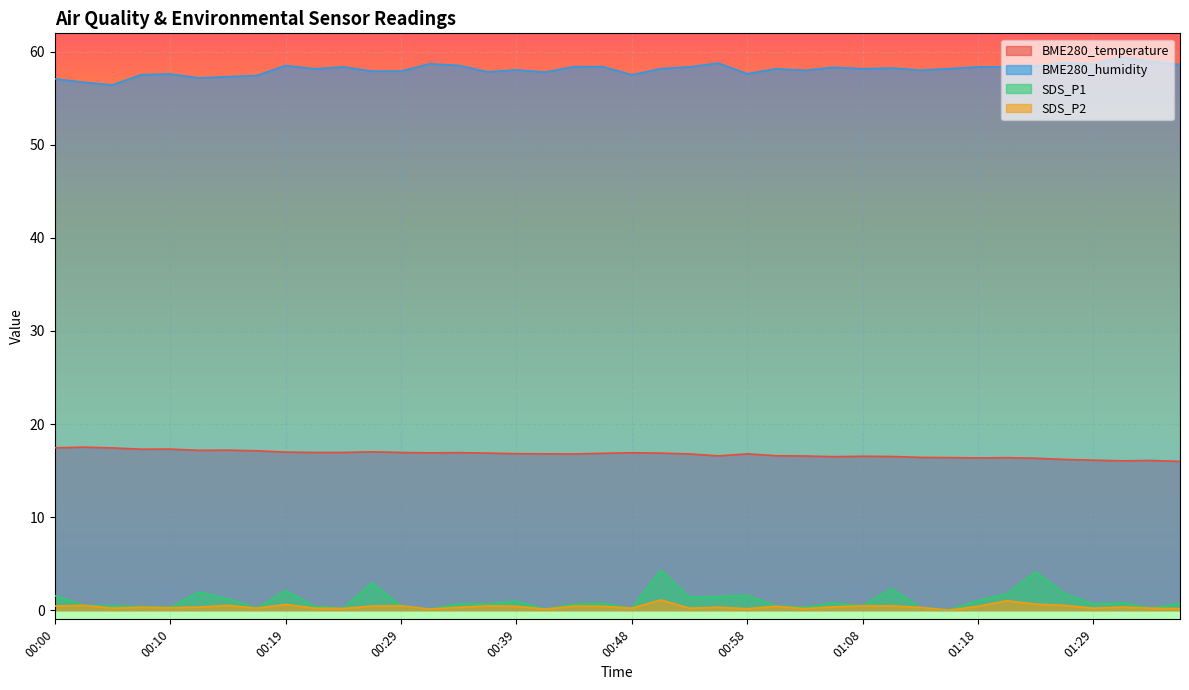

Between 01:27 and 00:29, which is larger?

00:29